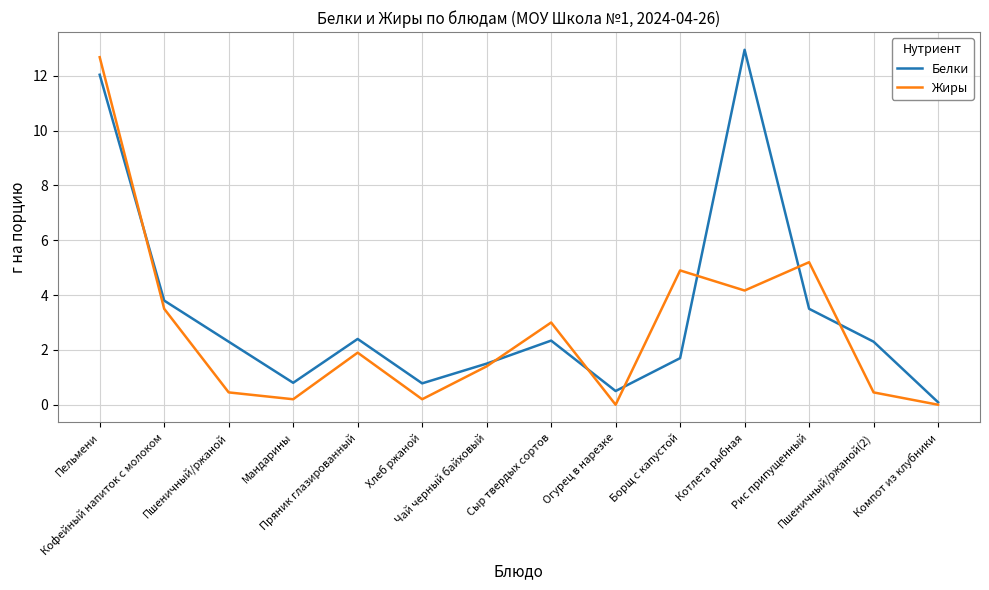

What is the sum of the Жиры values at Котлета рыбная and Рис припущенный?

9.4